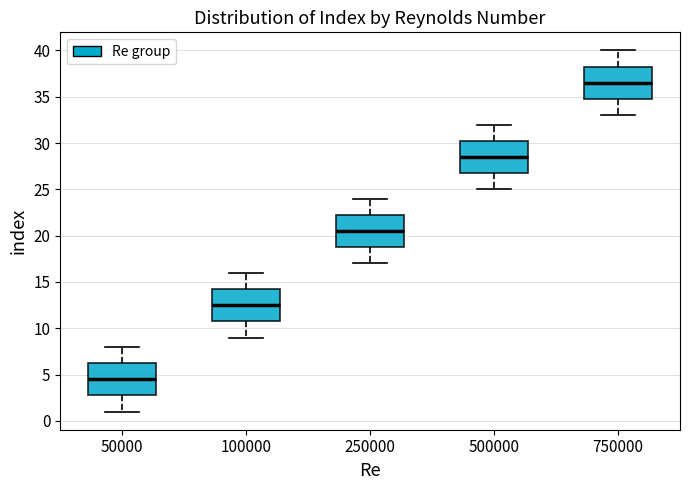

Which box's median line is the lowest?

50000